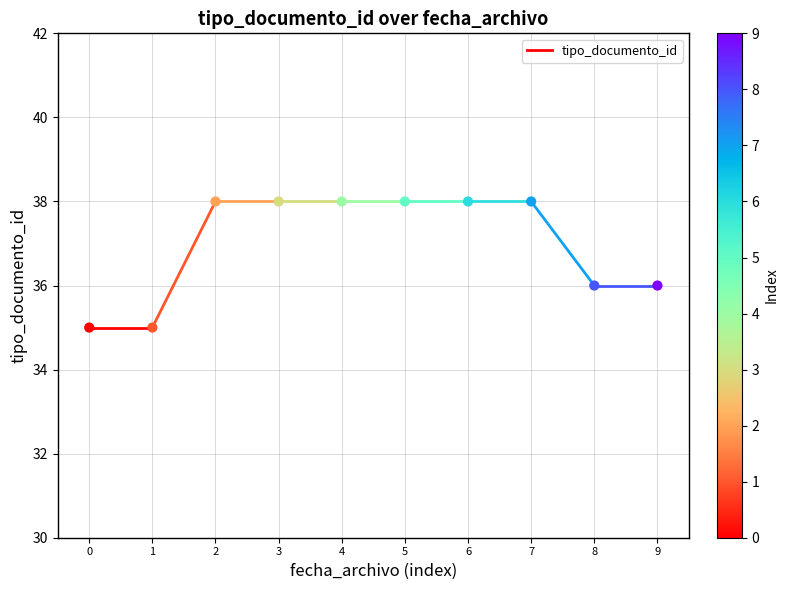

What is the average Y value?

37